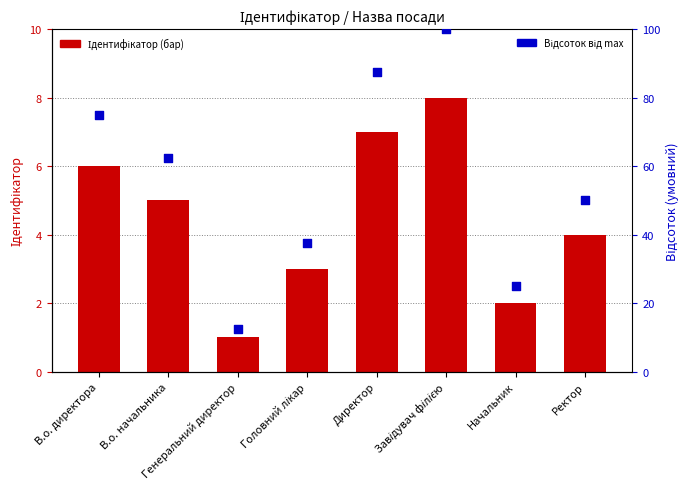

What is the total value across all series at В.о. директора?

81.0